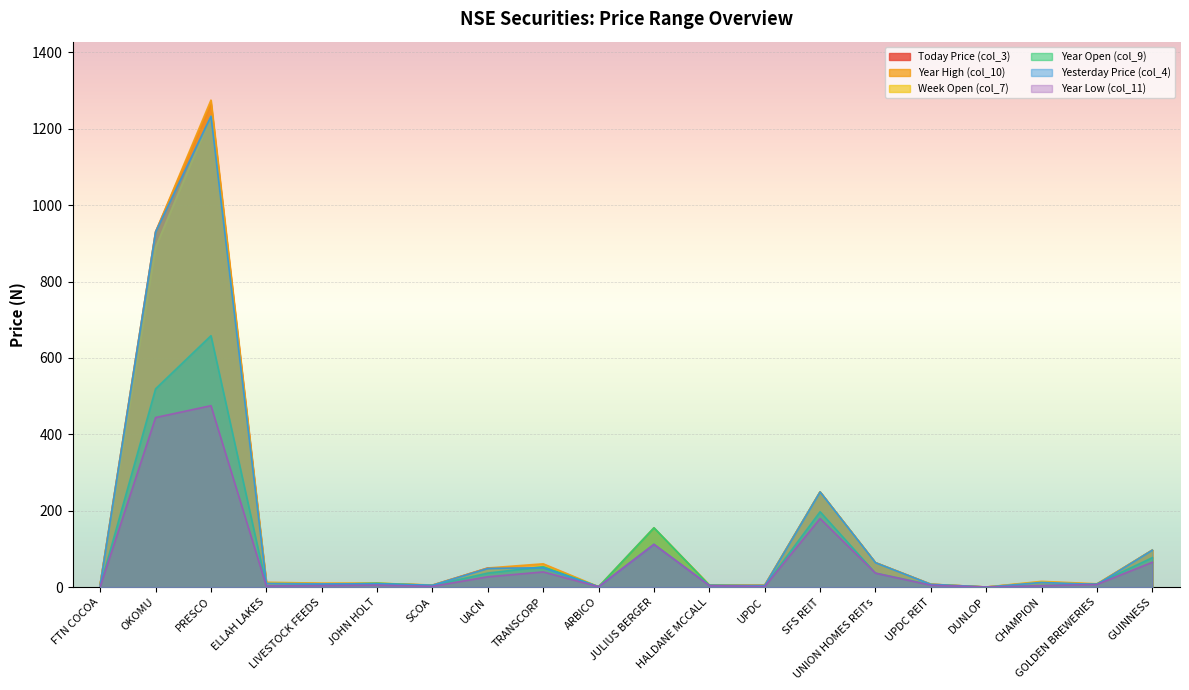

True or false: Week Open (col_7) and Year Low (col_11) cross at least once.

False